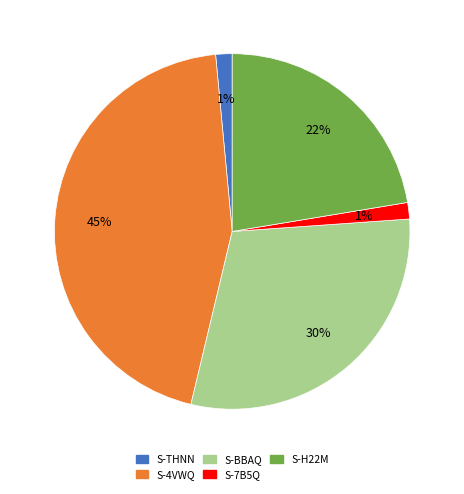

To the nearest percent, what is the average slice percentage?

20%